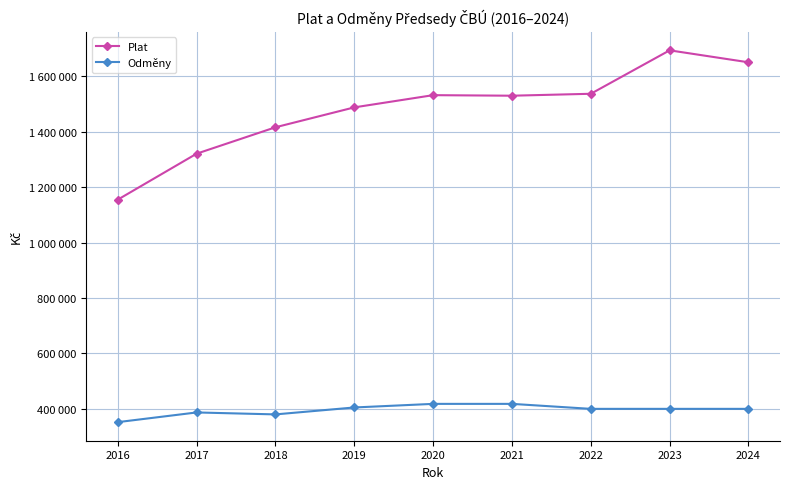

What is the average value of the Odměny series?

395571